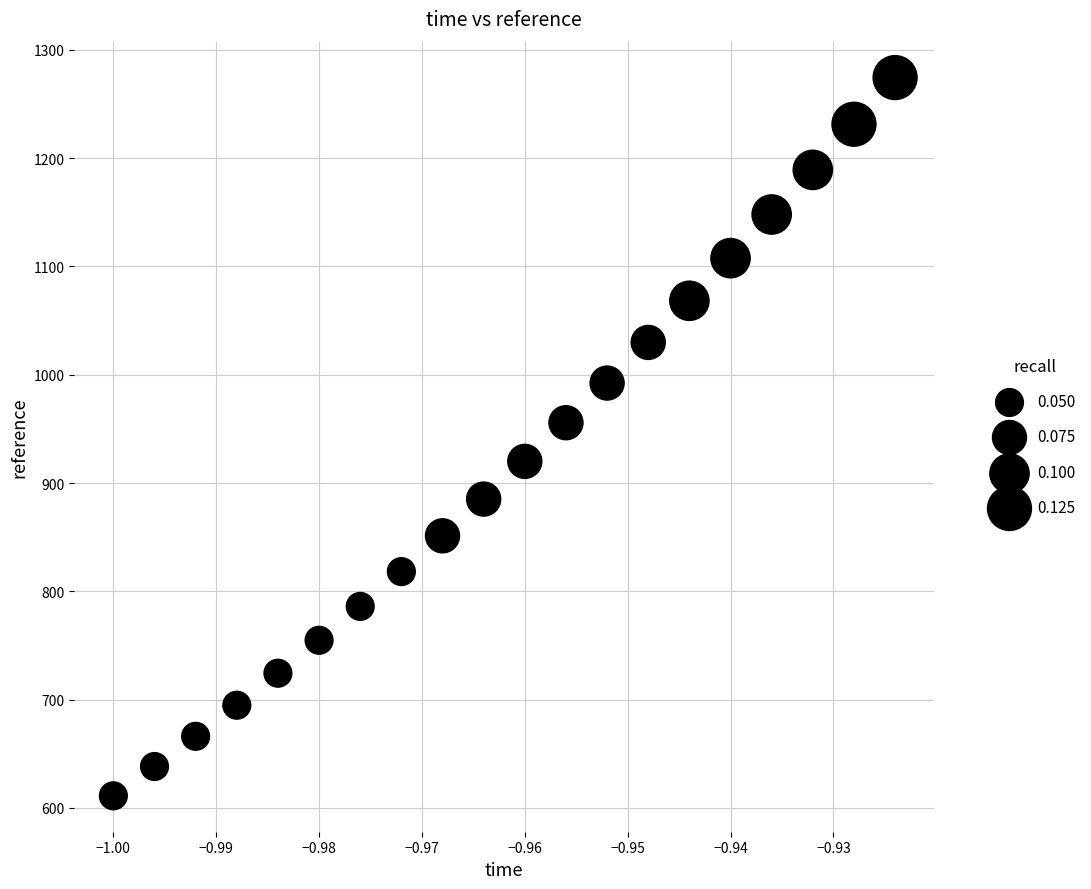

What is the range of Y values (max minus min)?

663.2